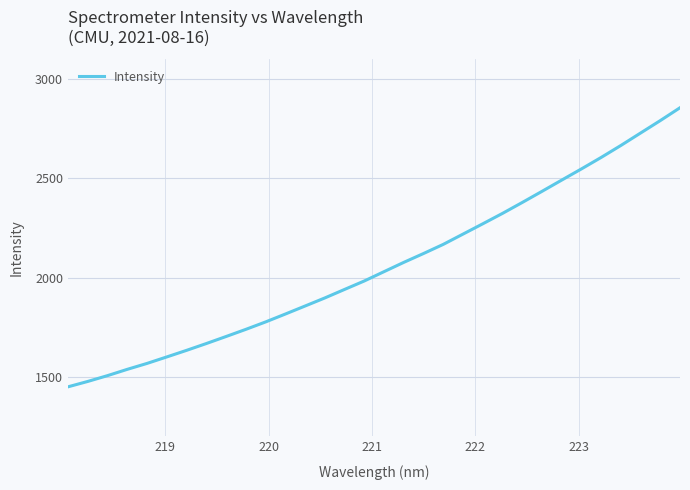

What is the difference between the maximum and minimum values?

1406.6